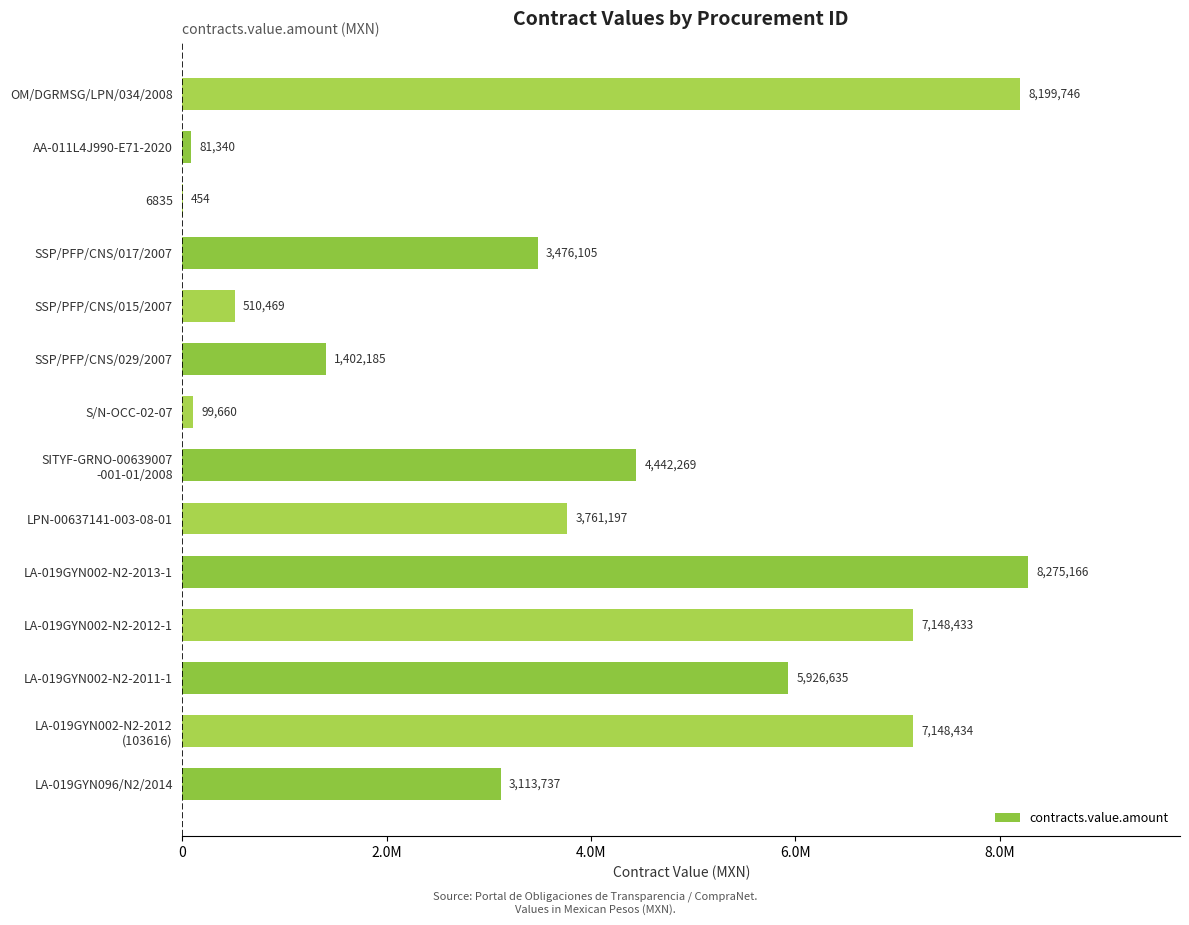

Are the bars horizontal?

Yes